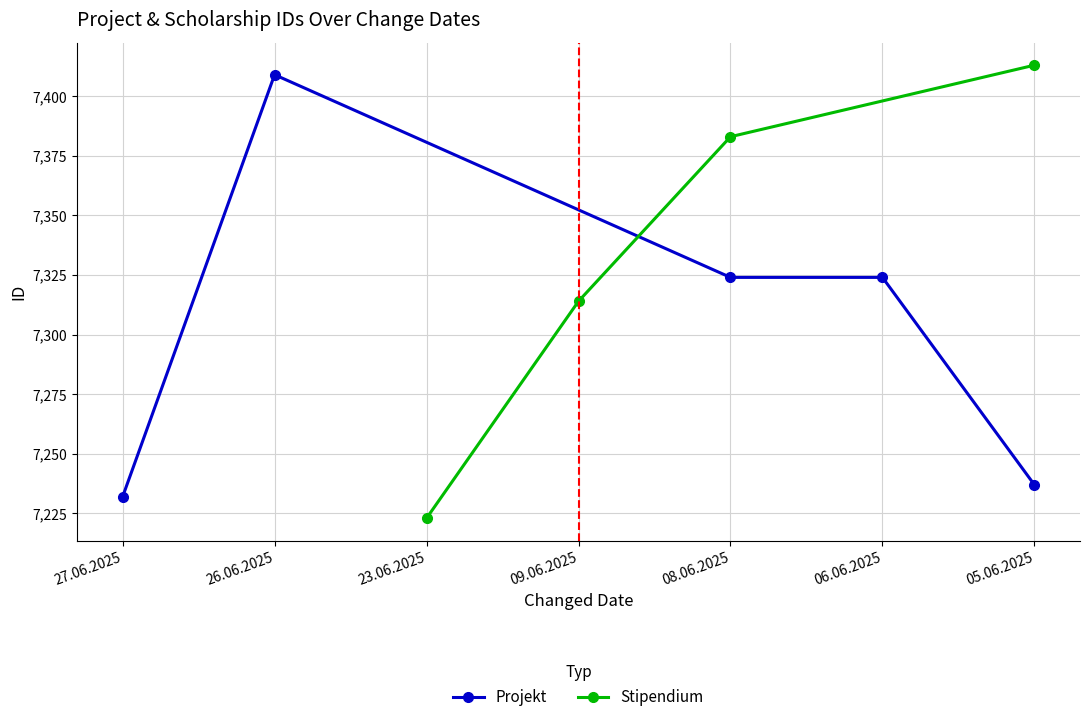

What is the label of the 1st point from the left?

27.06.2025